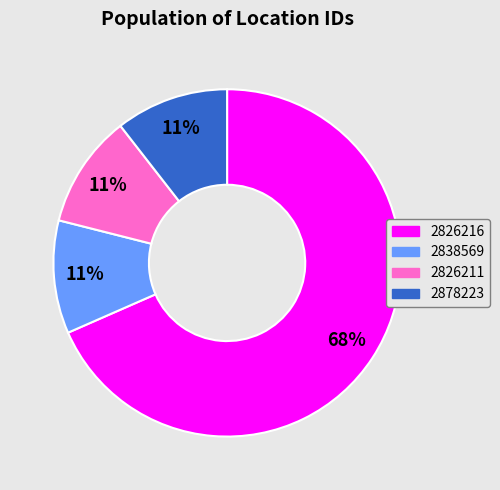

To the nearest percent, what is the average slice percentage?

25%